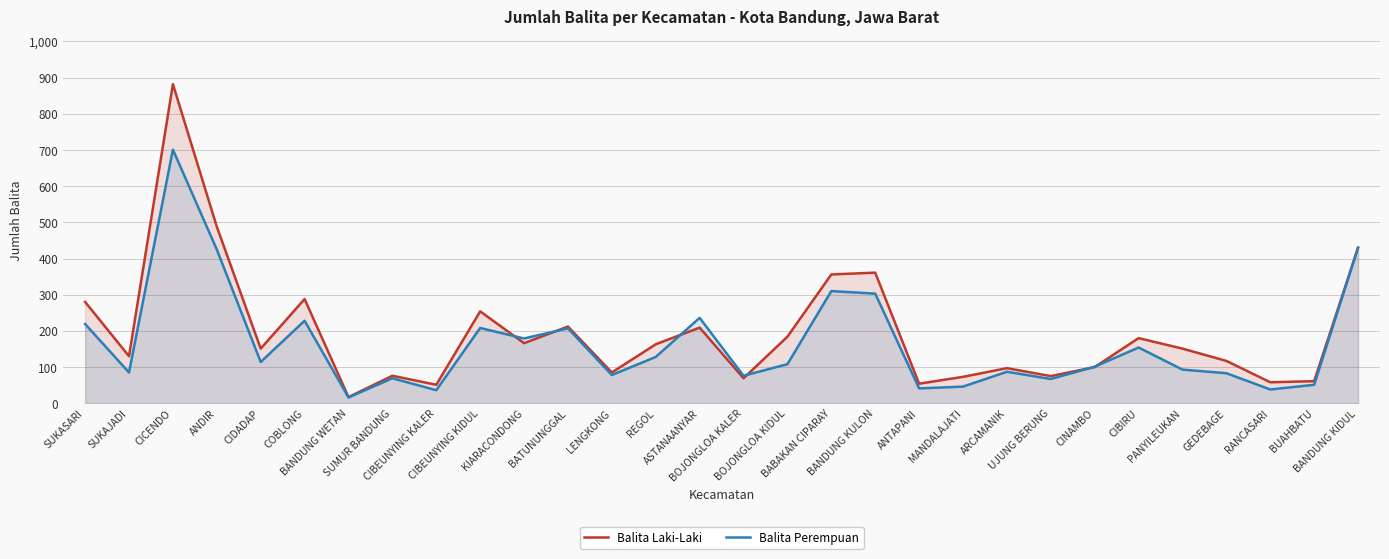

What is the difference between the second highest and minimum values in the Balita Laki-Laki series?

471